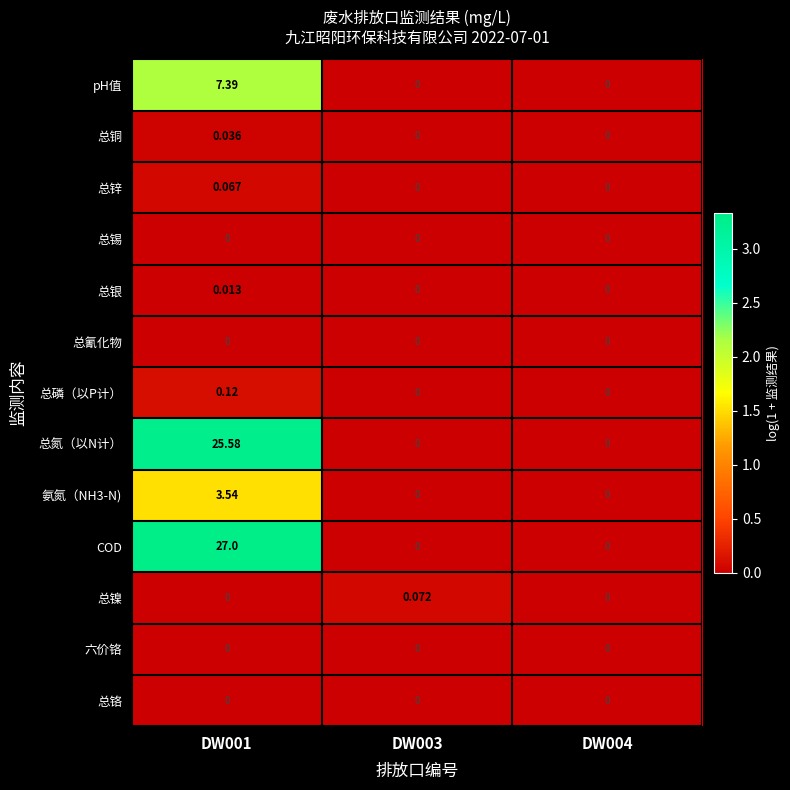

Is the value of COD at DW003 greater than the value of pH值 at DW001?

No